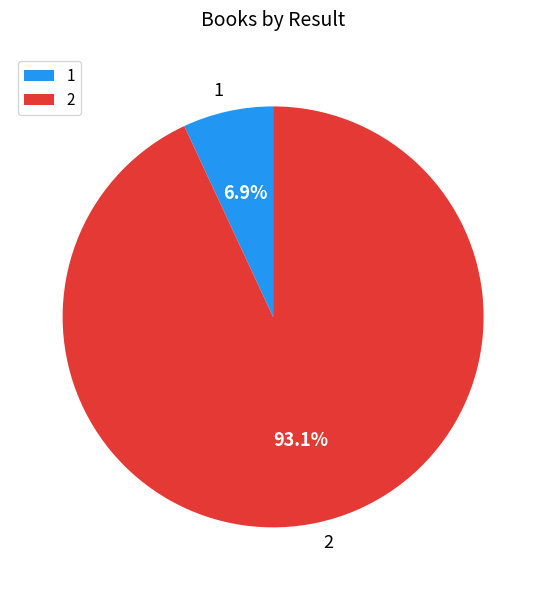

Which slice represents more than half of the pie?

2